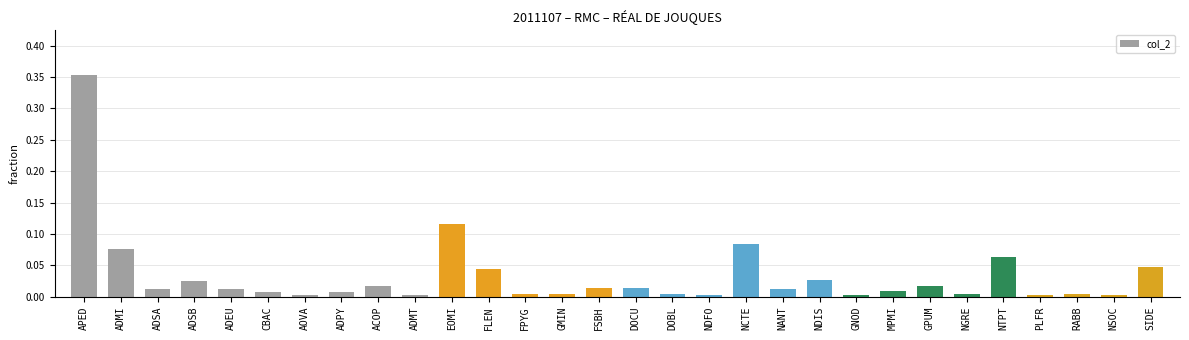

Which label corresponds to the largest value in the chart?

APED